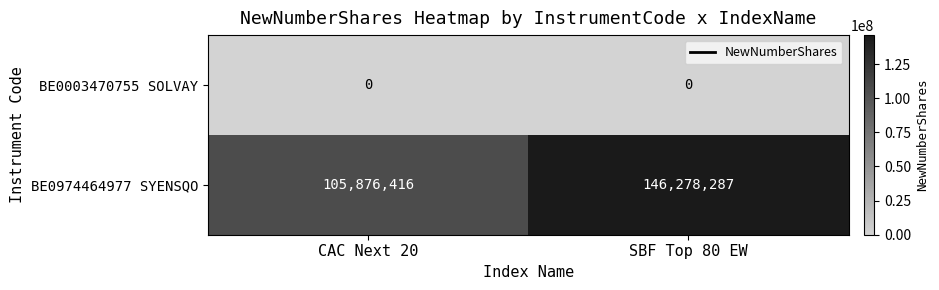

How many categories are shown in the chart?

2